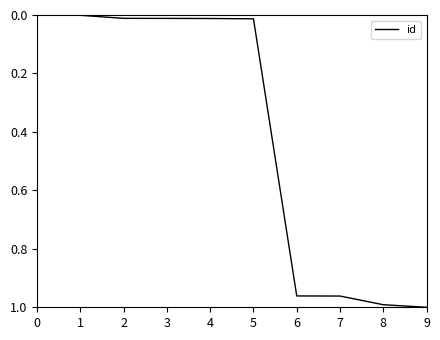

Is this an area chart (filled region under the line)?

No